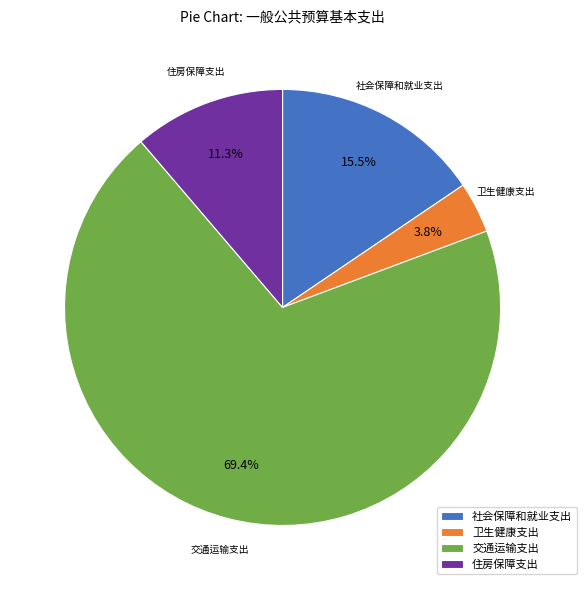

What is the largest slice in the pie chart?

交通运输支出